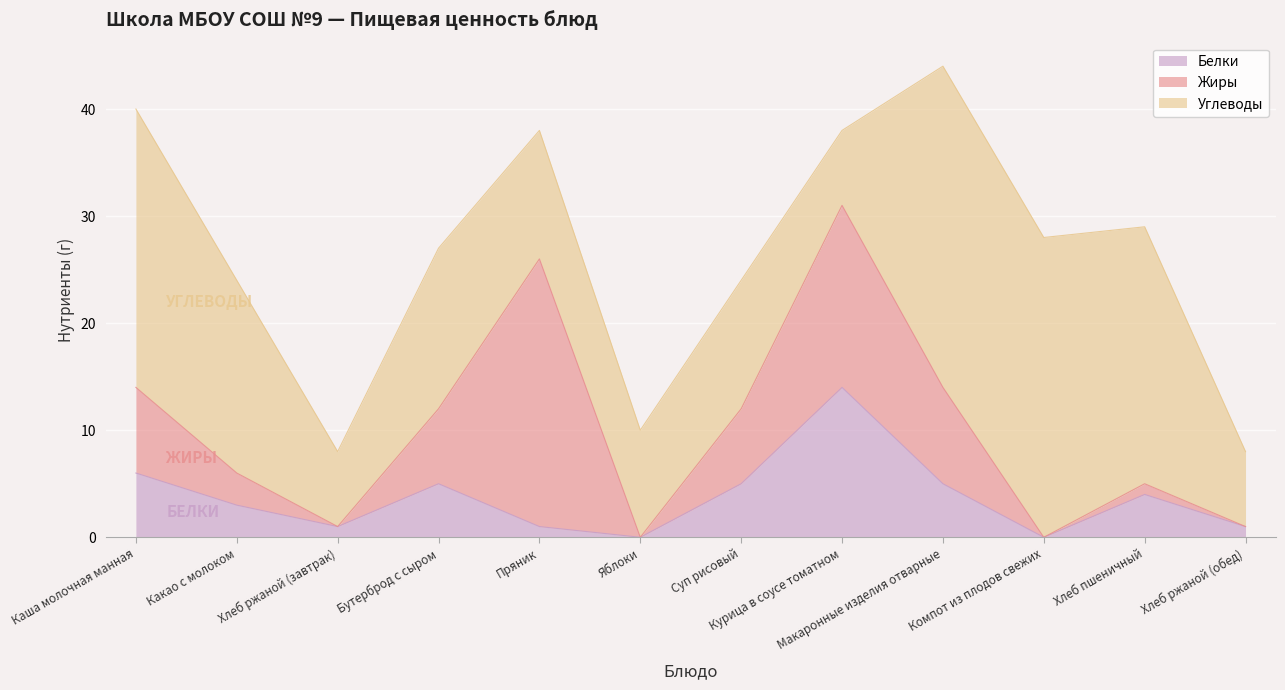

How many lines are shown in the chart?

3